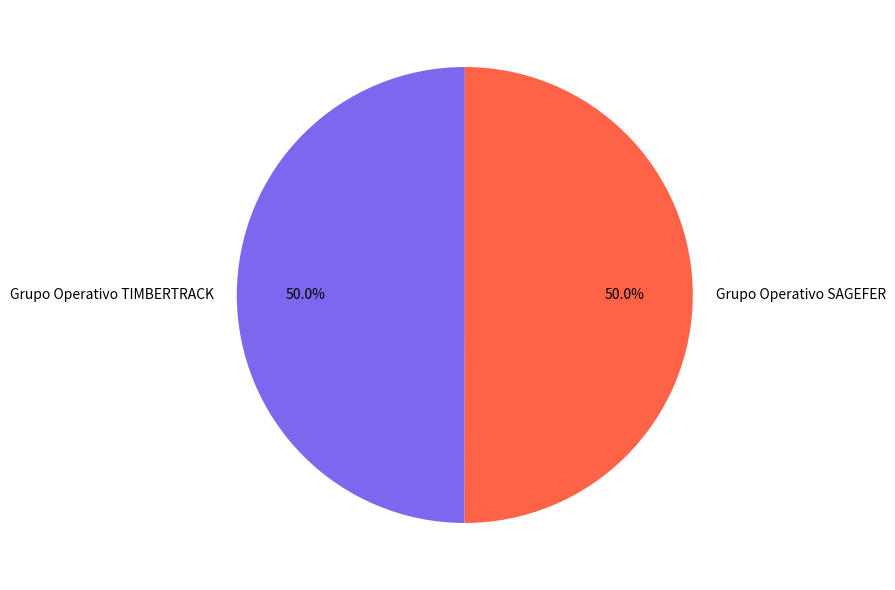

Do Grupo Operativo TIMBERTRACK and Grupo Operativo SAGEFER together represent more than half of the pie?

Yes